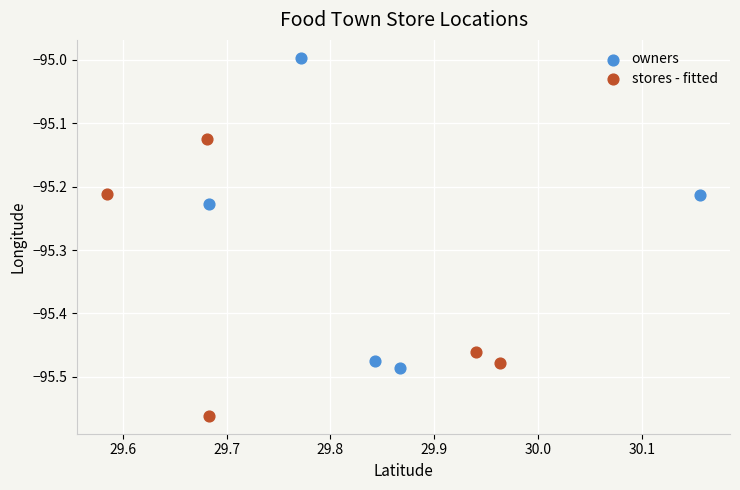

Which series has the largest Y range (max minus min)?

owners